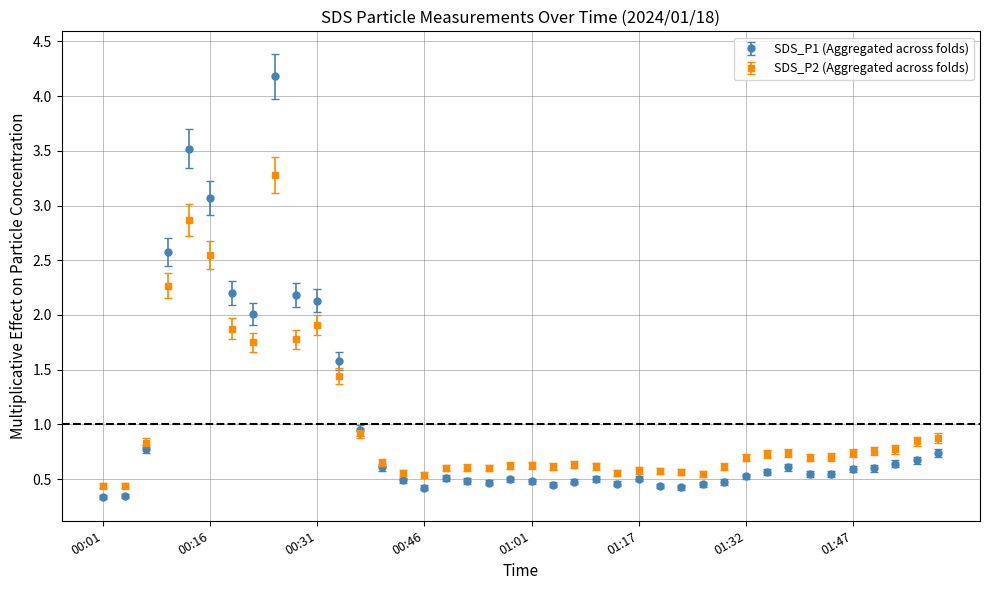

Is this an area chart (filled region under the line)?

No